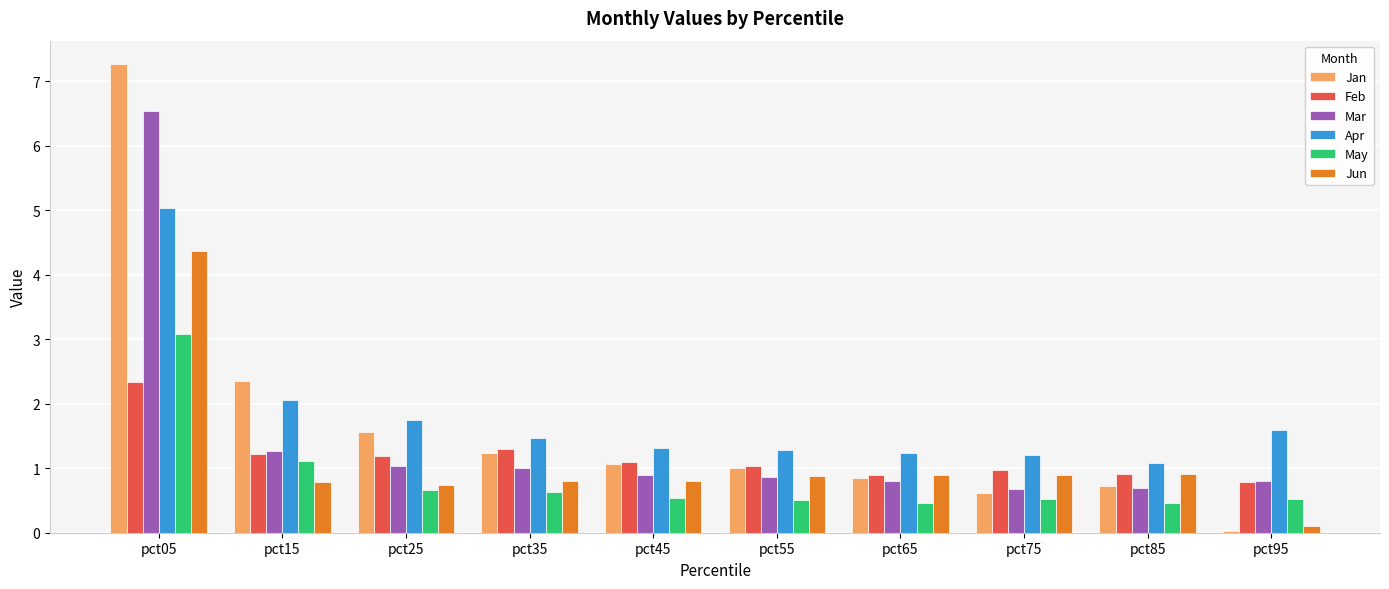

Which category has the highest value across all series?

pct05